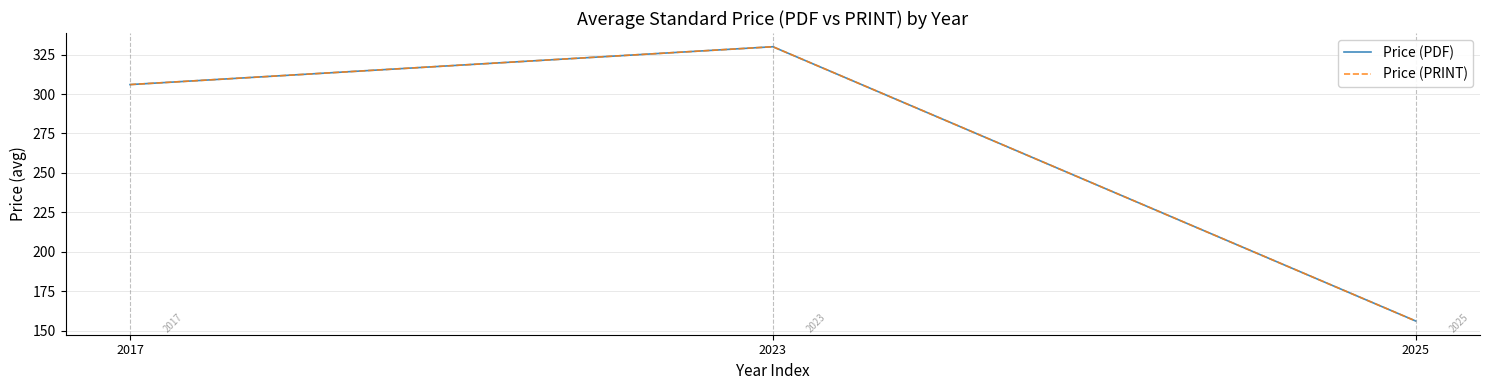

Does the chart display data point markers on the line(s)?

No